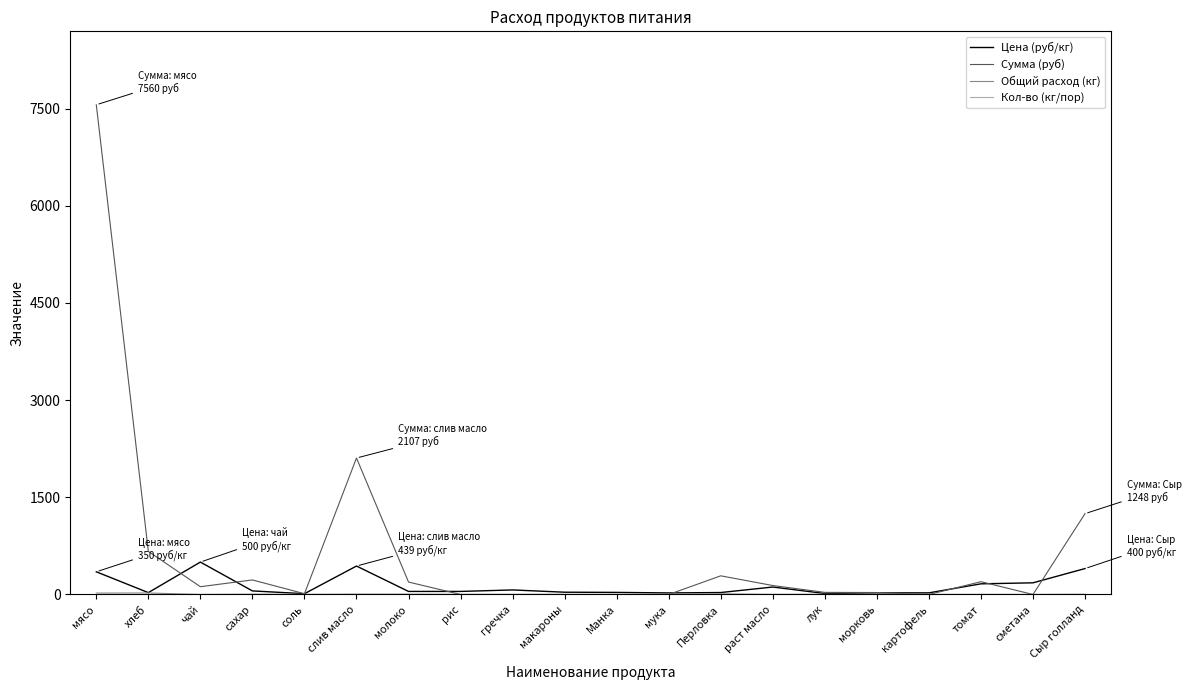

What value does the Сумма (руб) series have at раст масло?

138.0